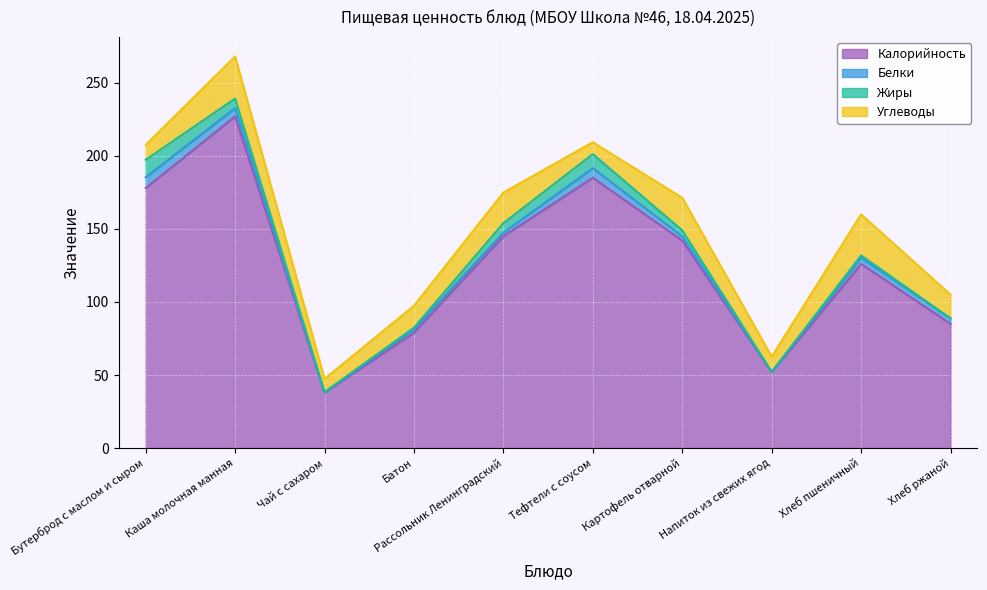

Where is the first local maximum for Калорийность?

Каша молочная манная